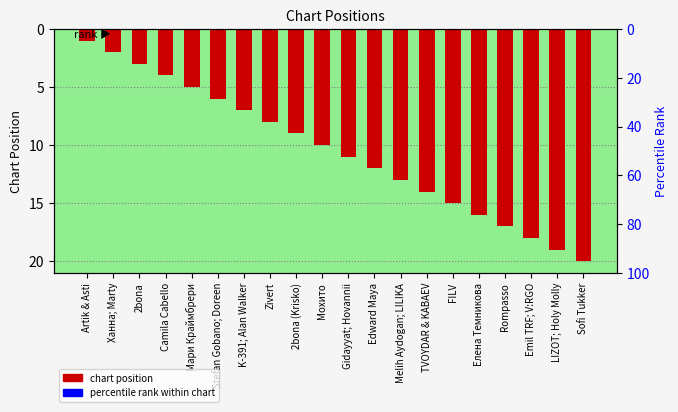

The value at FILV is 15. True or false?

True